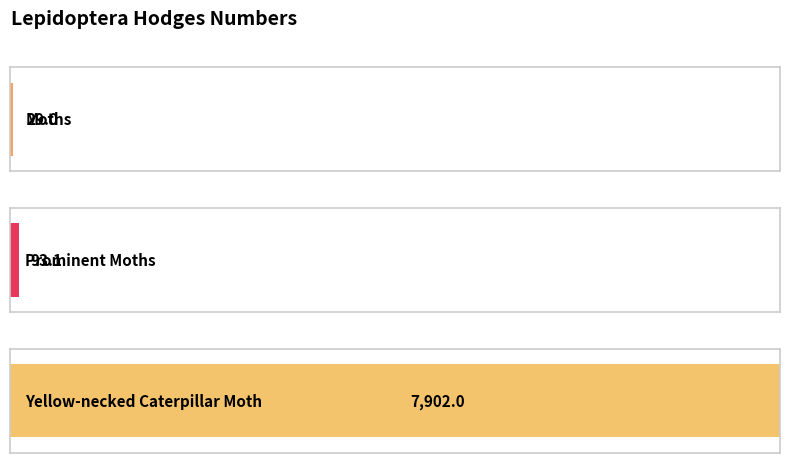

The chart shows a value of 154.9 at Prominent Moths. True or false?

False